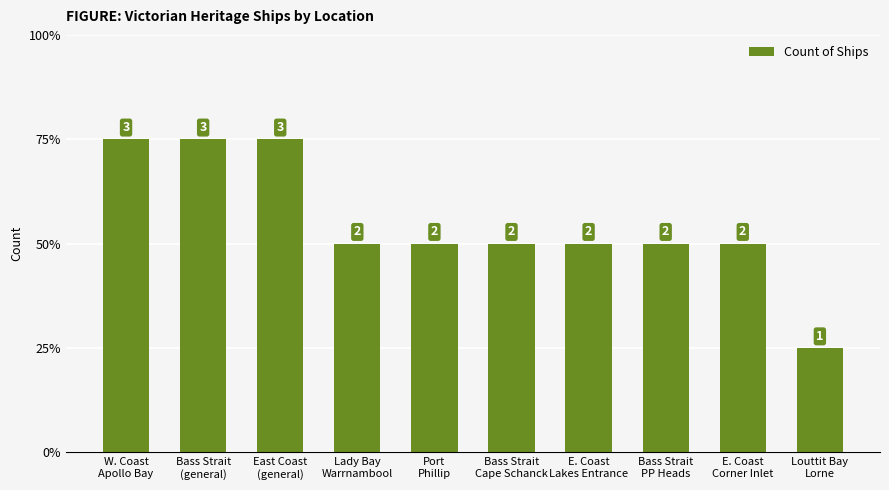

Reading left to right, list all the values displayed in this chart.

3	3	3	2	2	2	2	2	2	1